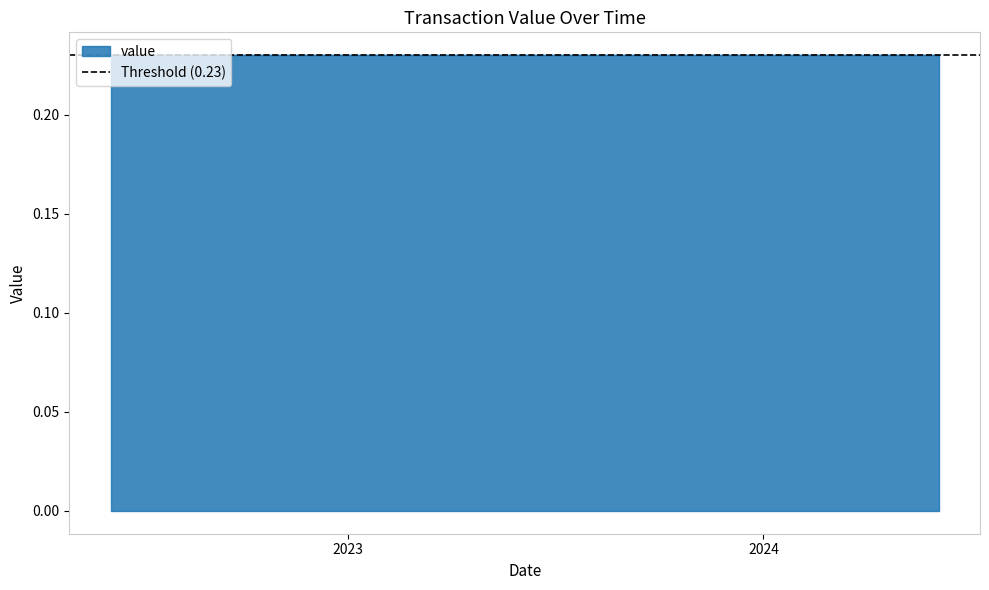

Is it true that value equals 0.1 at 16?

False